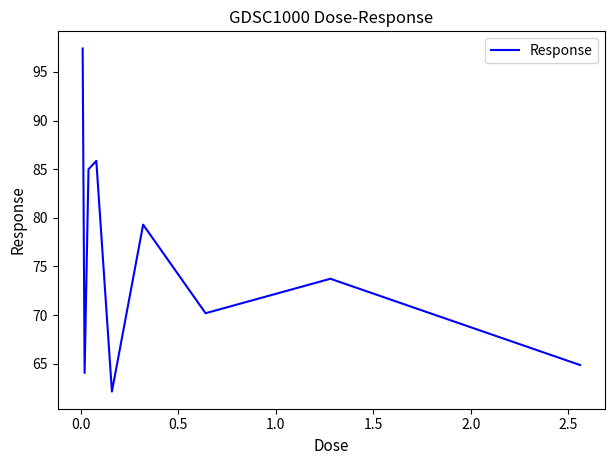

How many values are below 73?

4